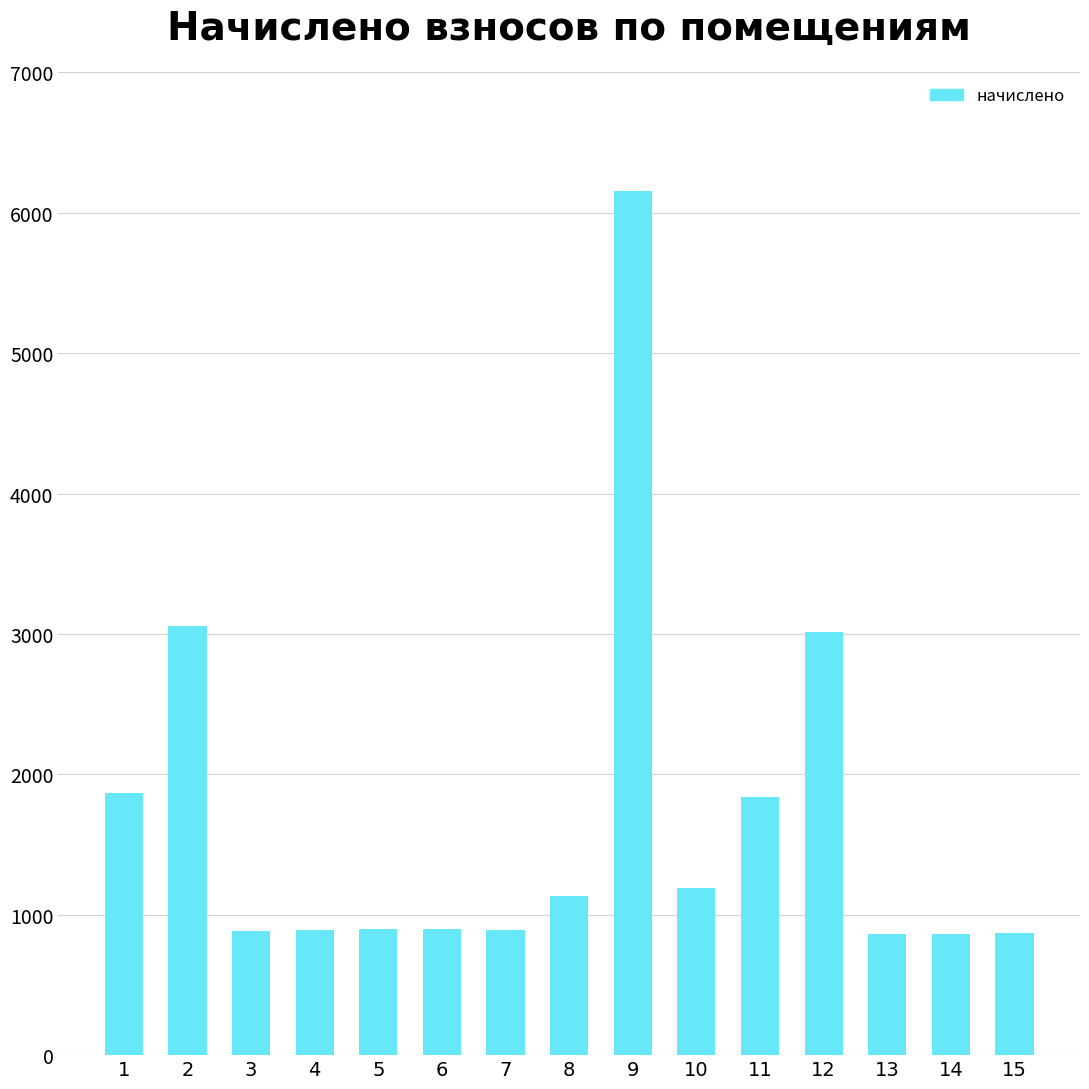

What is the ratio of the value at 12 to the value at 7?

3.4